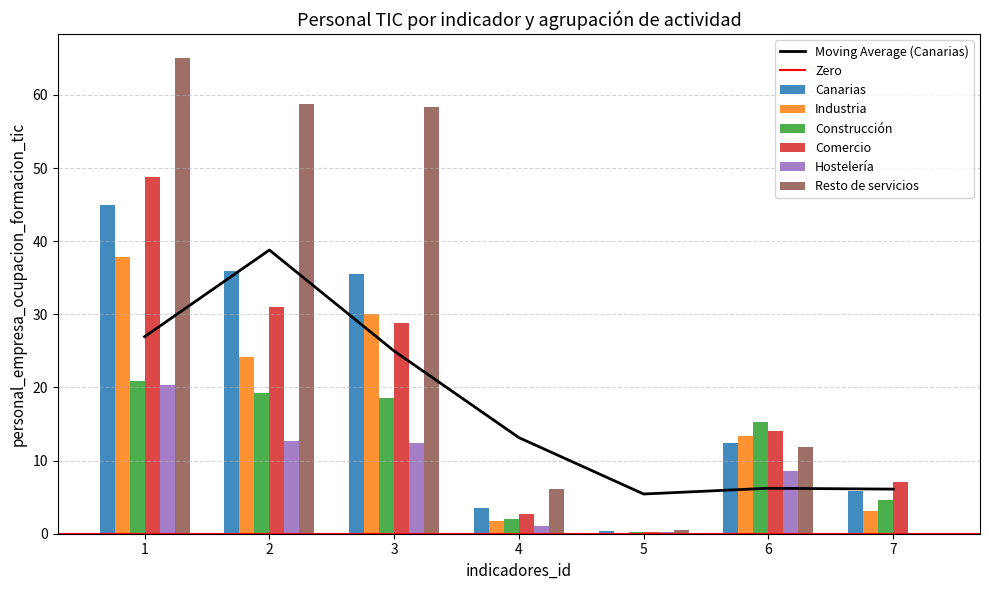

The Construcción series shows 12.8 at 3. True or false?

False